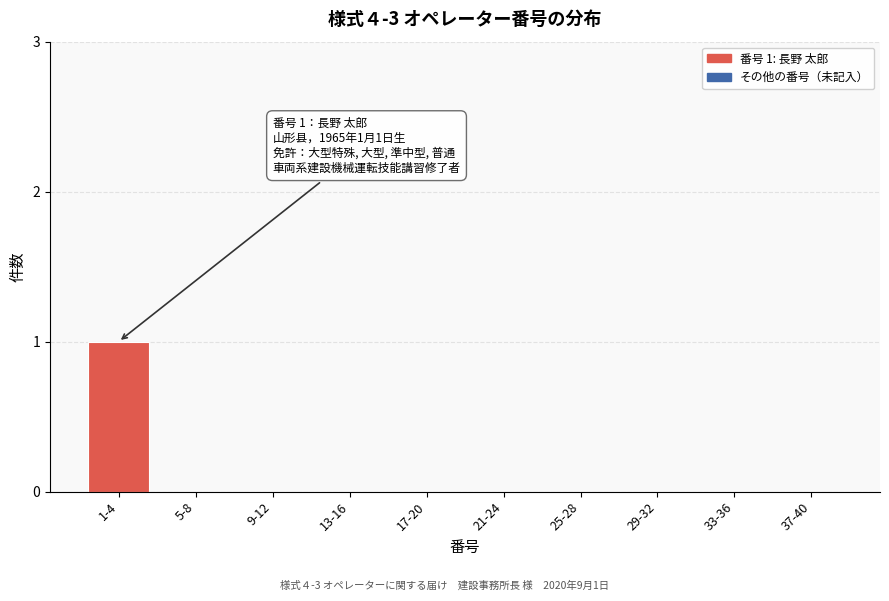

Reading left to right, extract all data points from this chart.

1-4=1	5-8=0	9-12=0	13-16=0	17-20=0	21-24=0	25-28=0	29-32=0	33-36=0	37-40=0